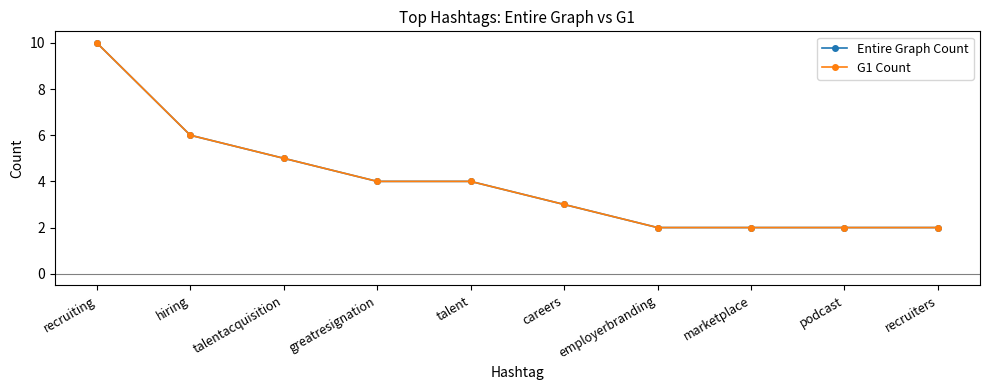

How many lines are shown in the chart?

2